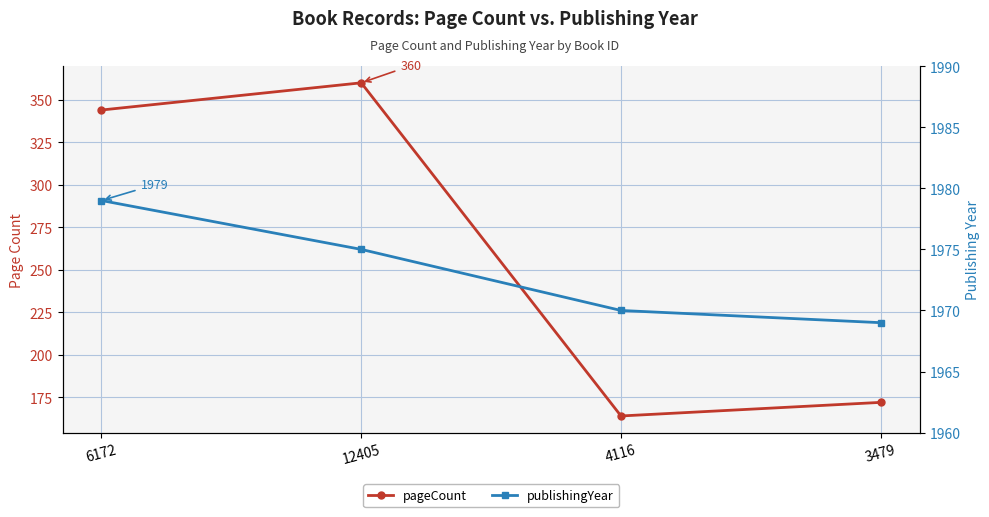

What is the difference between the maximum and minimum values in the publishingYear series?

10